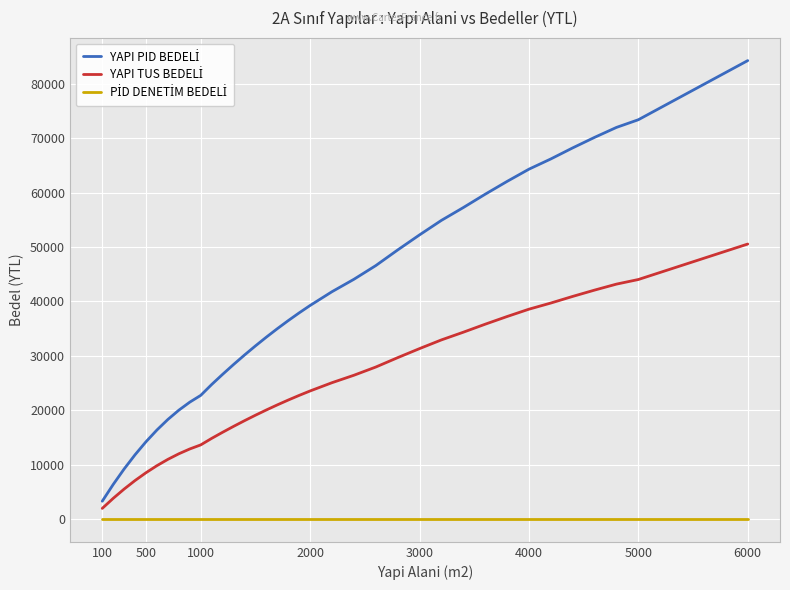

What is the greatest value displayed?

84234